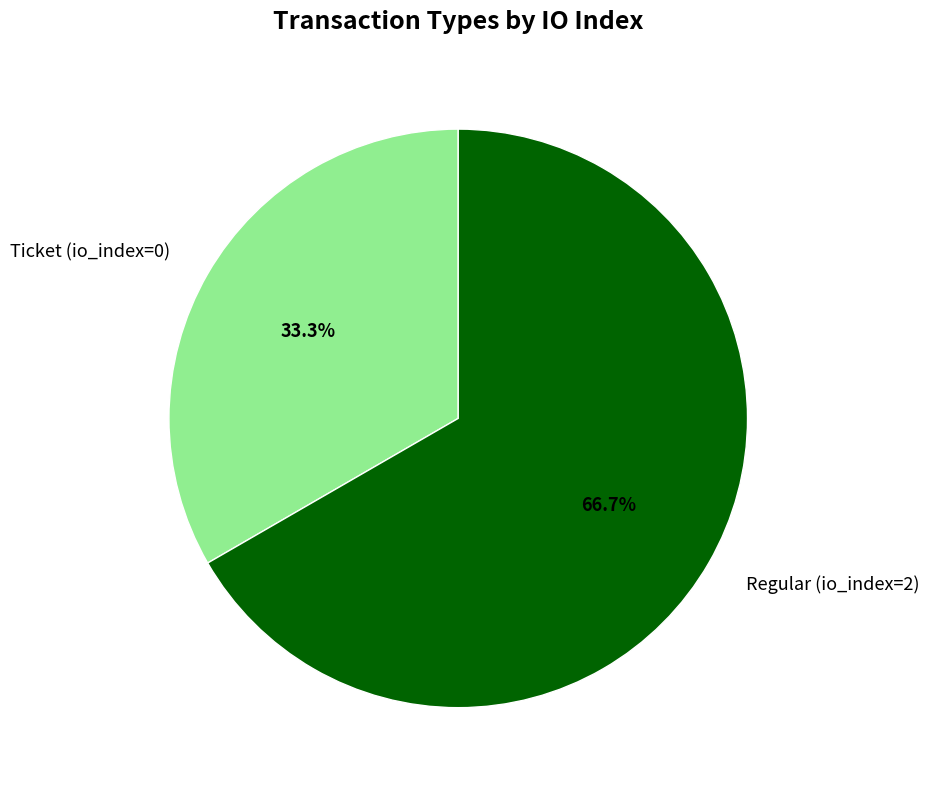

Combined, what portion of the pie is Ticket (io_index=0) and Regular (io_index=2)?

100.0%